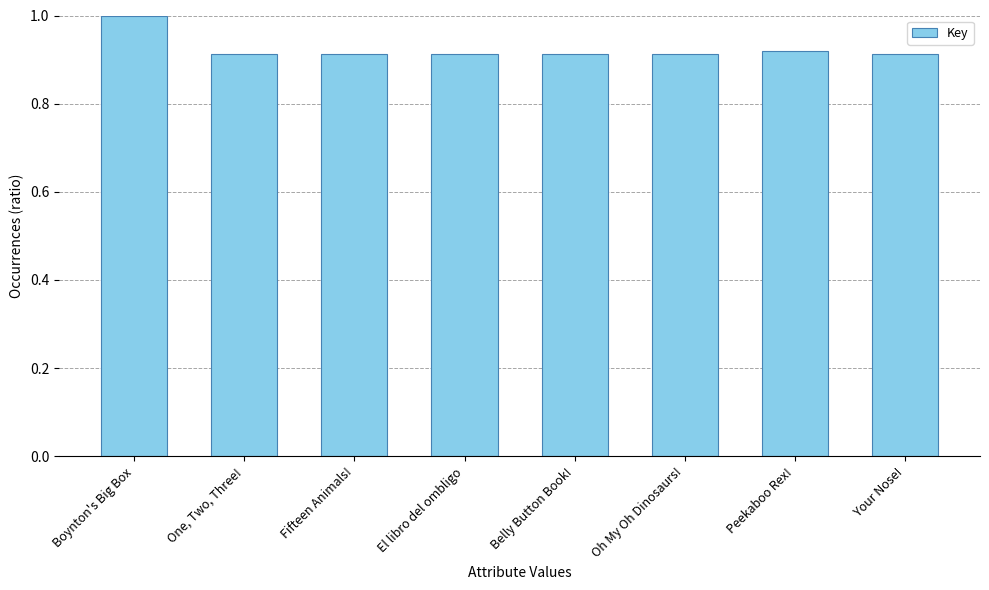

What is the label of the 1st bar from the right?

Your Nose!